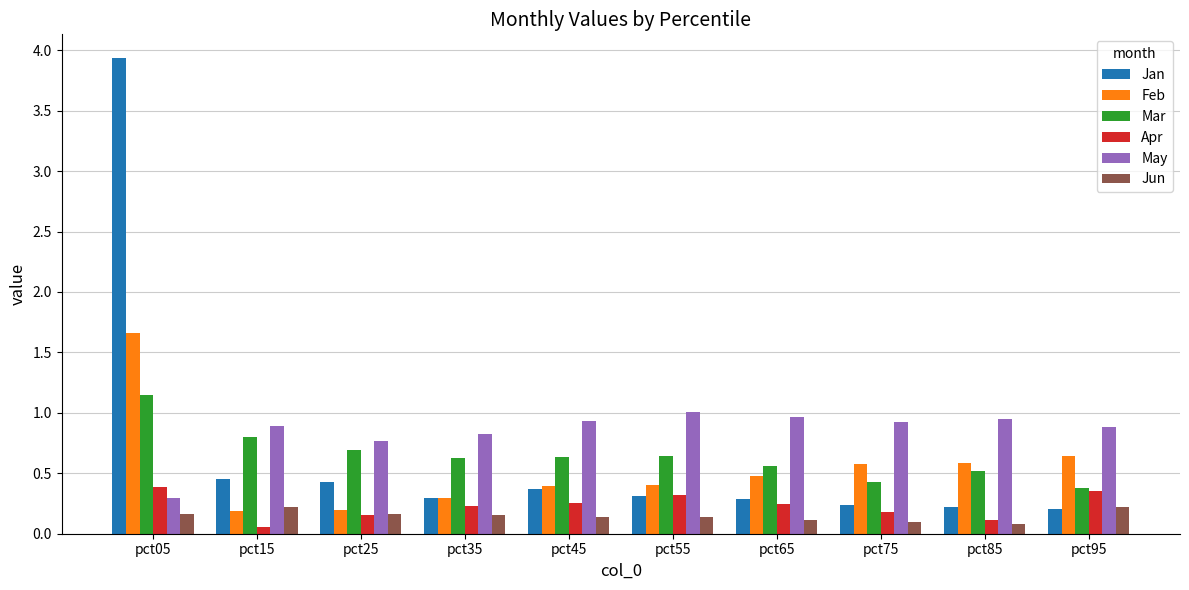

The Mar series shows 0.7 at pct75. True or false?

False